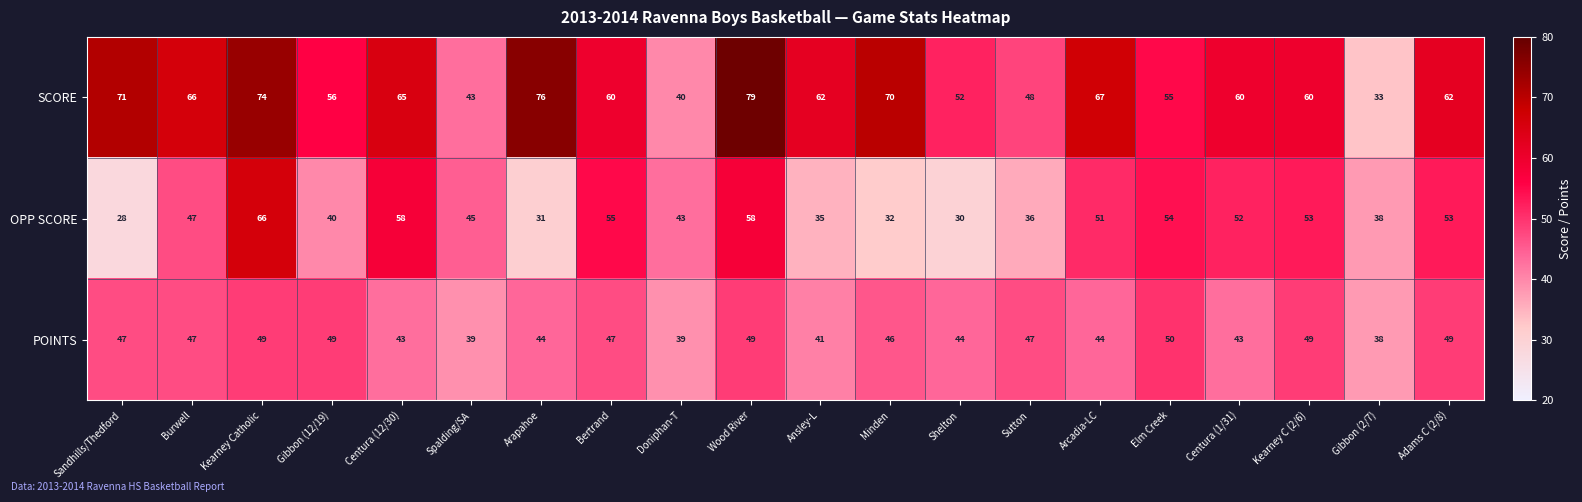

The OPP SCORE series shows 43 at Sandhills/Thedford. True or false?

False